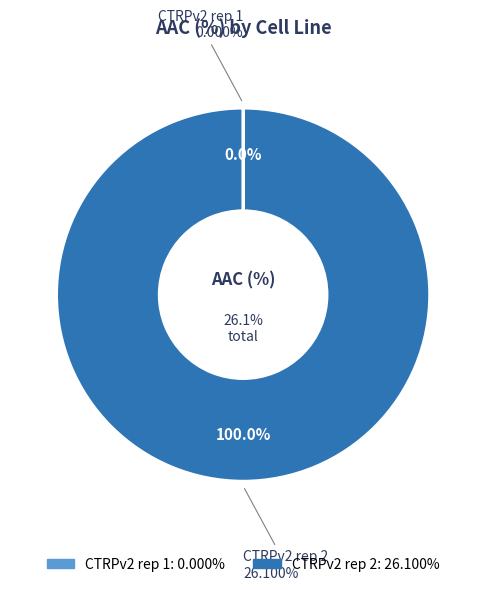

How many slices are in this pie chart?

2